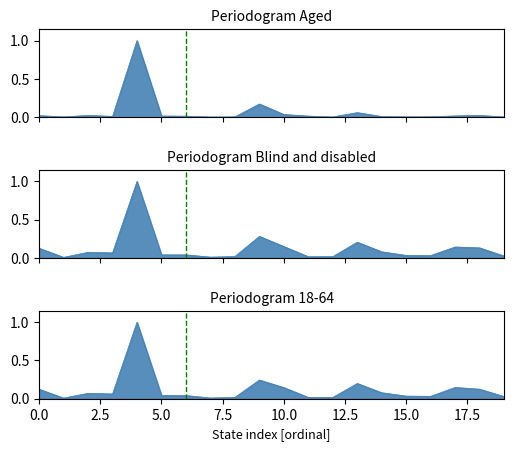

Which series has the largest total across all categories?

Blind and disabled